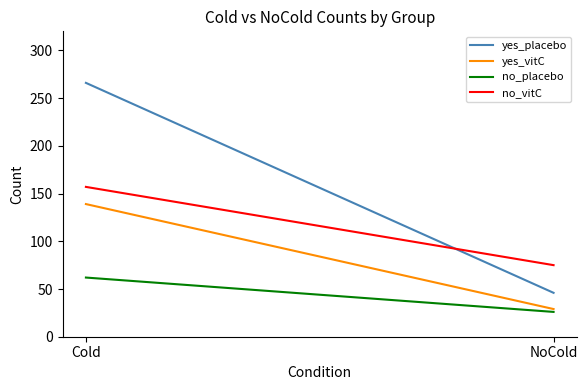

What is the sum of all no_vitC values?

232